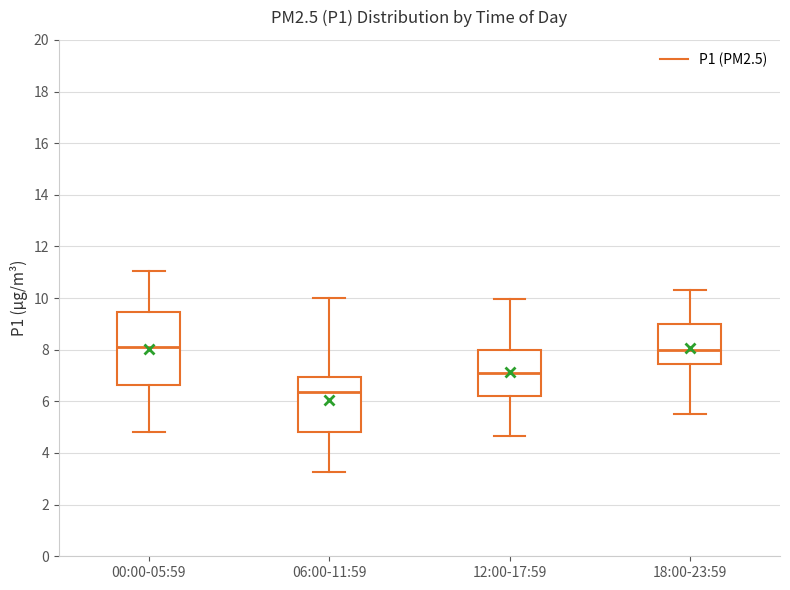

Reading left to right, transcribe this box plot: for each box, give where its median line is, the range the box spans, and where its two whiskers end, as read against the y-axis. The values are not printed on the chart, so give them approximately, as read against the axis.

00:00-05:59: median 8.2, box 6.6 to 9.4, whiskers 4.8 to 11.0
06:00-11:59: median 6.4, box 4.8 to 7.0, whiskers 3.2 to 10.0
12:00-17:59: median 7.2, box 6.2 to 8.0, whiskers 4.6 to 10.0
18:00-23:59: median 8.0, box 7.4 to 9.0, whiskers 5.6 to 10.4